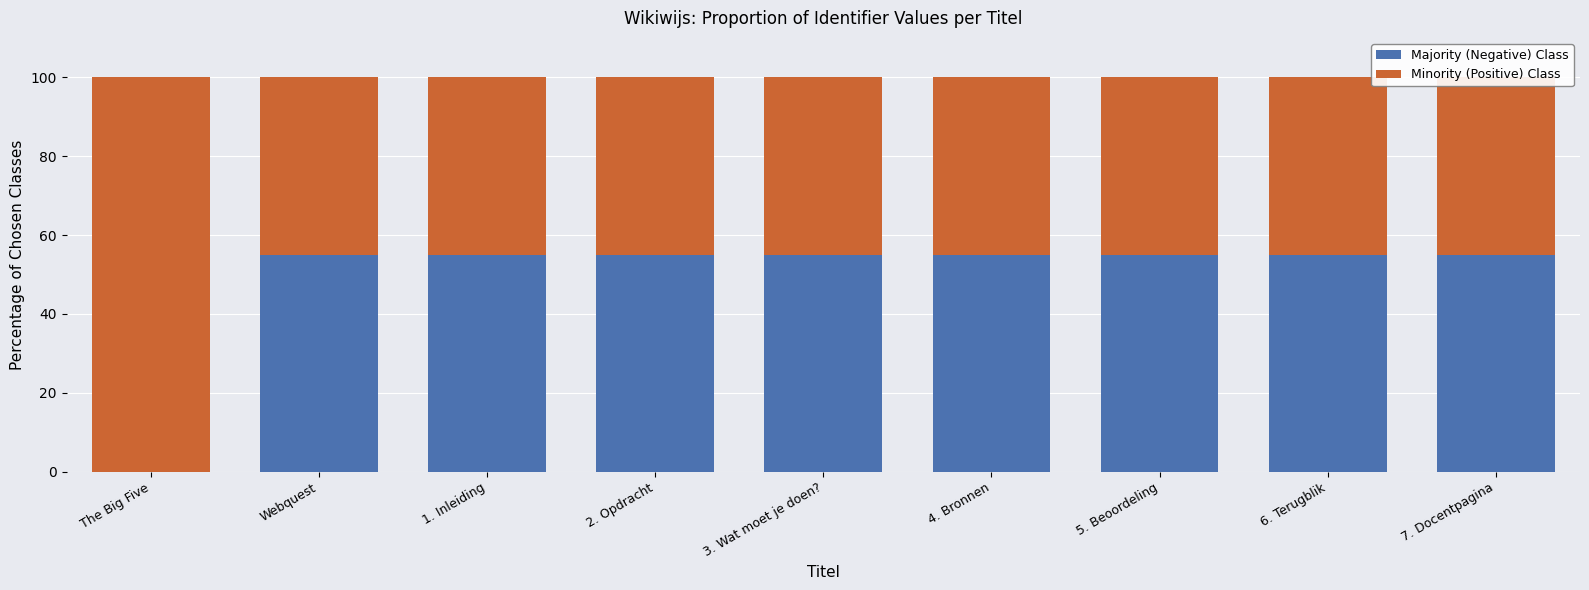

What value does the Minority (Positive) Class series have at 4. Bronnen?

45.0